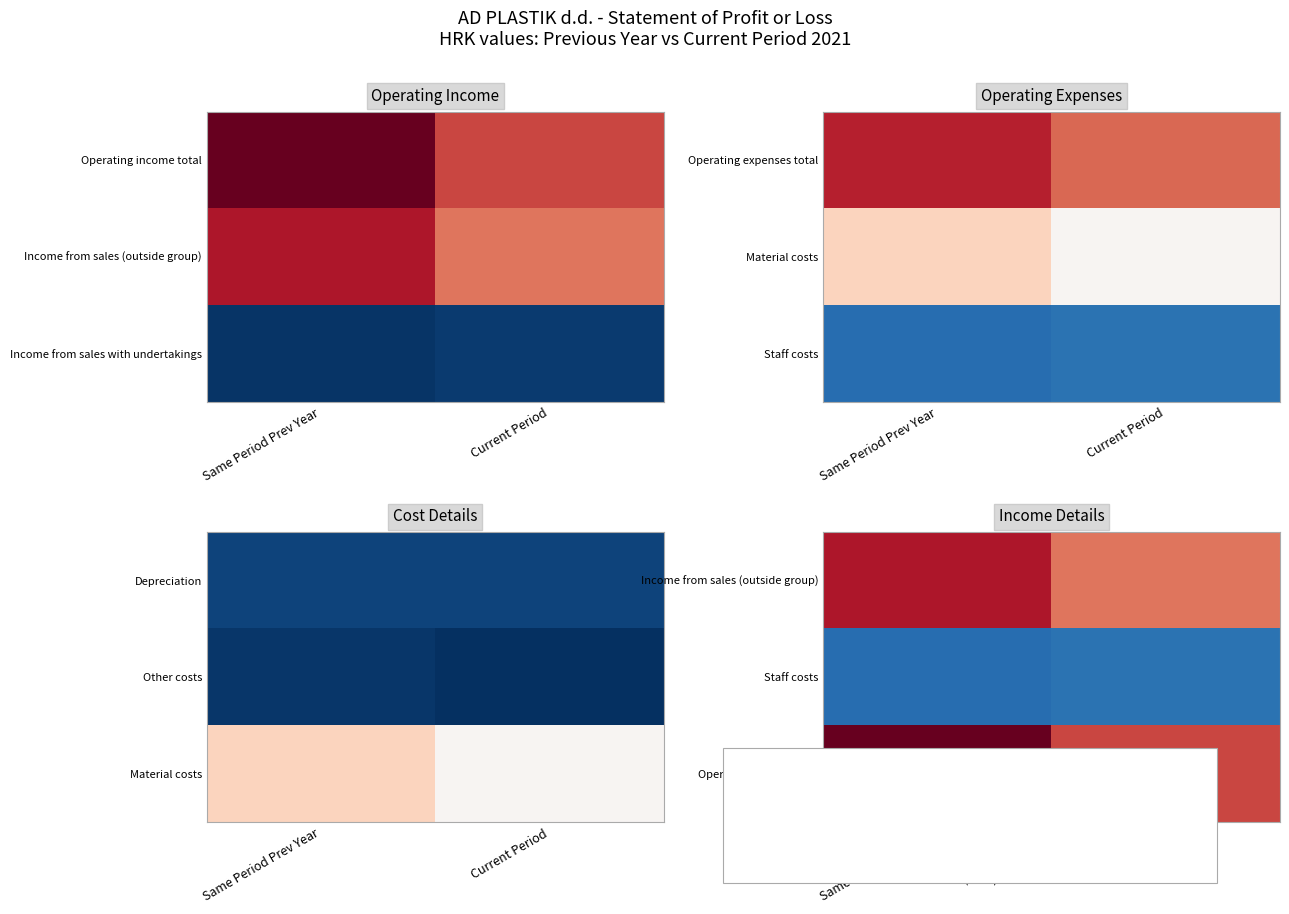

At which label does Income from sales (outside group) reach its peak?

Same Period Prev Year